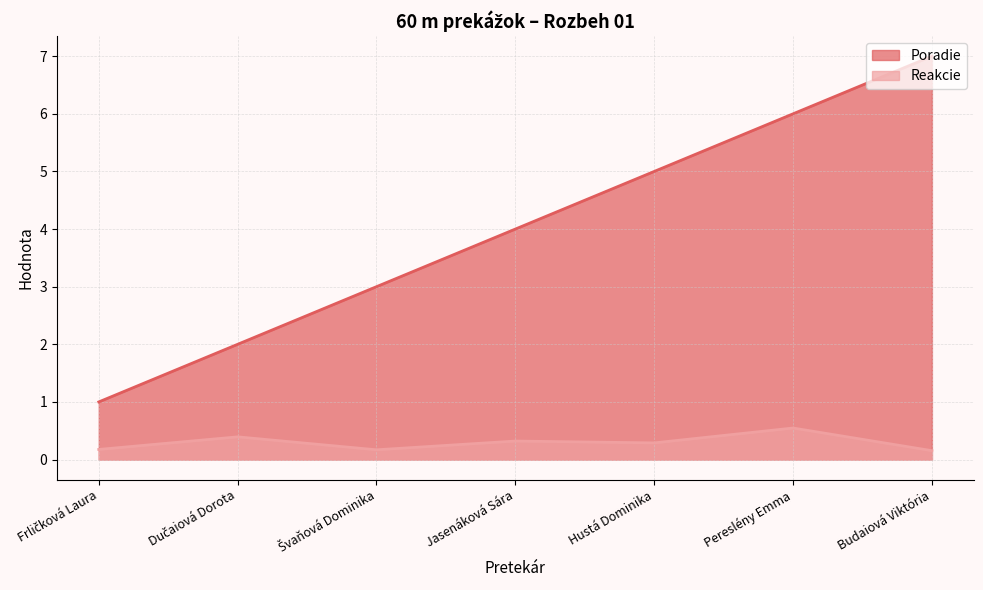

What position from the right is Jasenáková Sára?

4